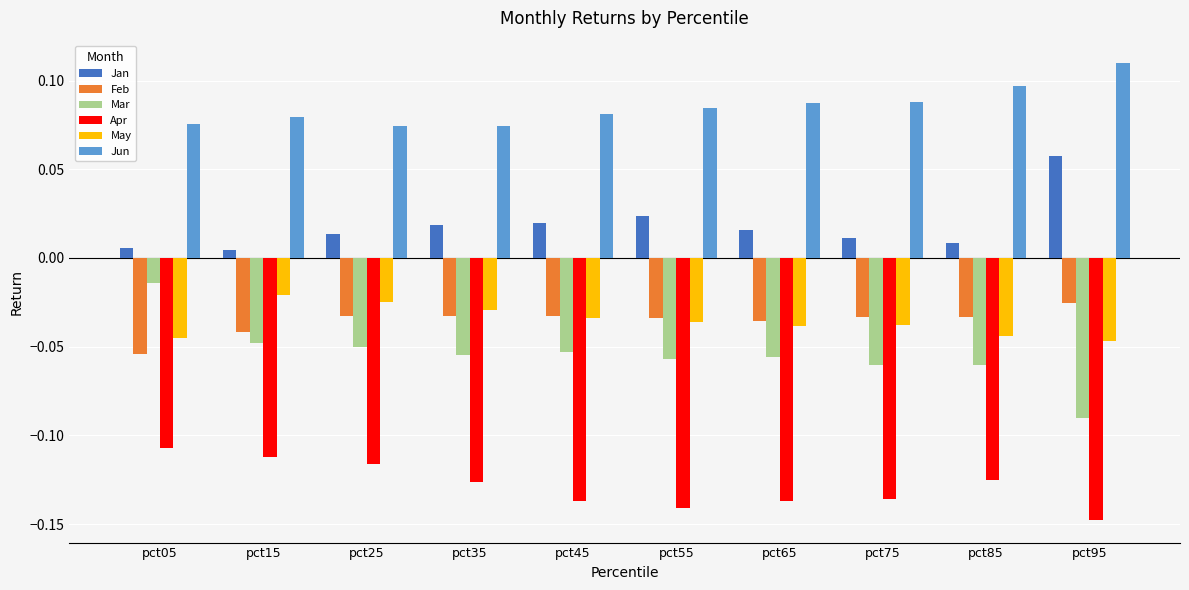

What is the difference between the highest and lowest values at pct25?

0.2